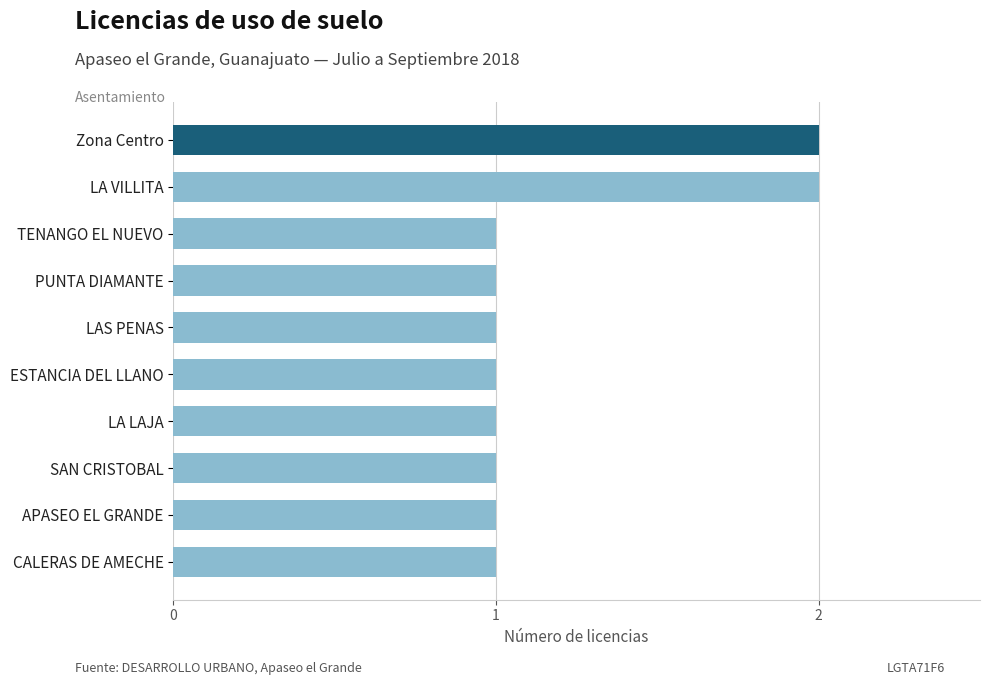

Count the number of categories in the chart.

10